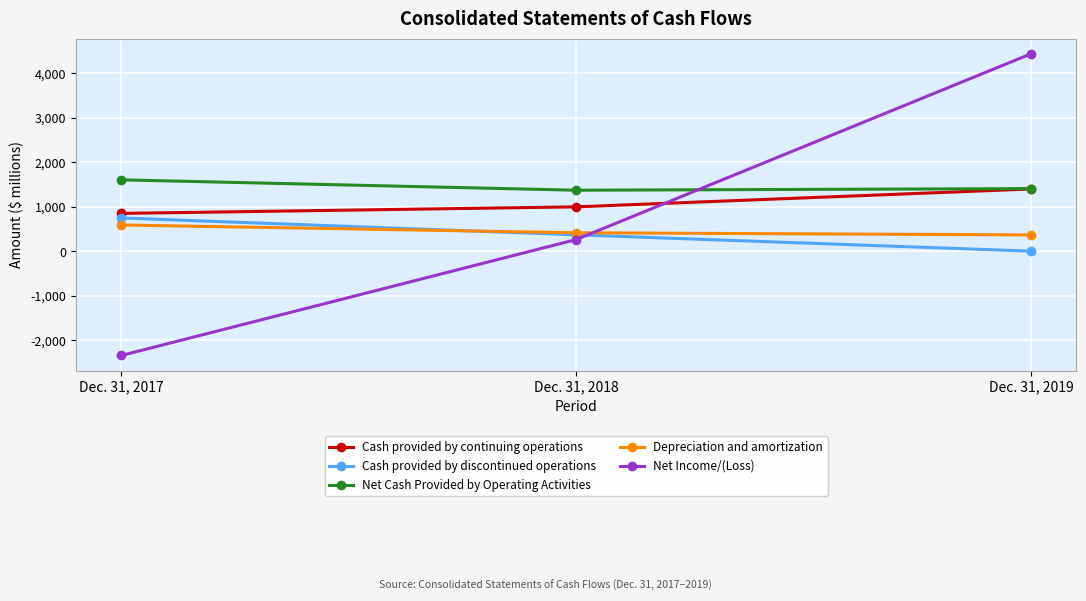

How many lines are shown in the chart?

5